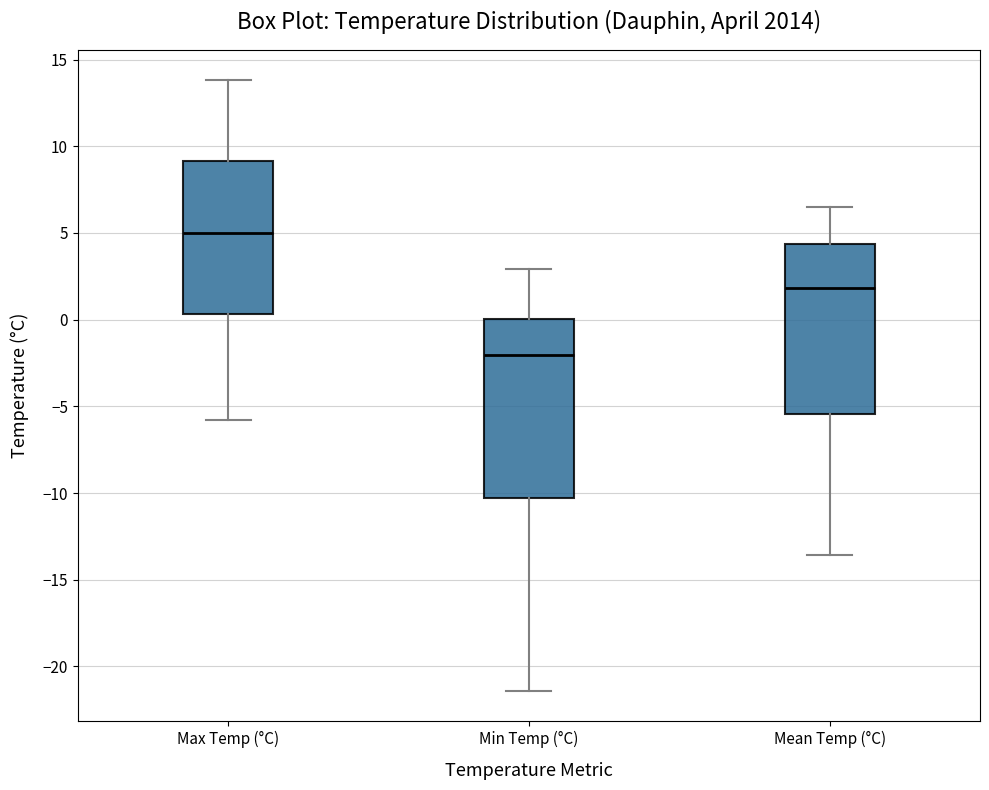

Where does the median line of the box for Max Temp (°C) sit on the y-axis? The values are not printed on the chart, so give them approximately, as read against the axis.

5.0